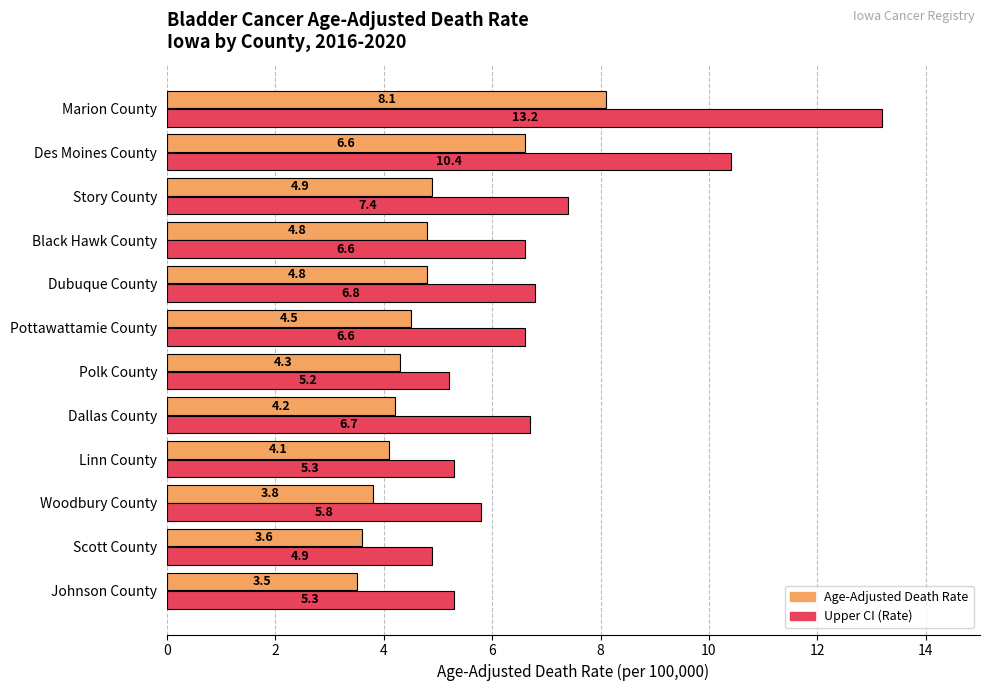

What is the average value of the Upper CI (Rate) series?

7.0